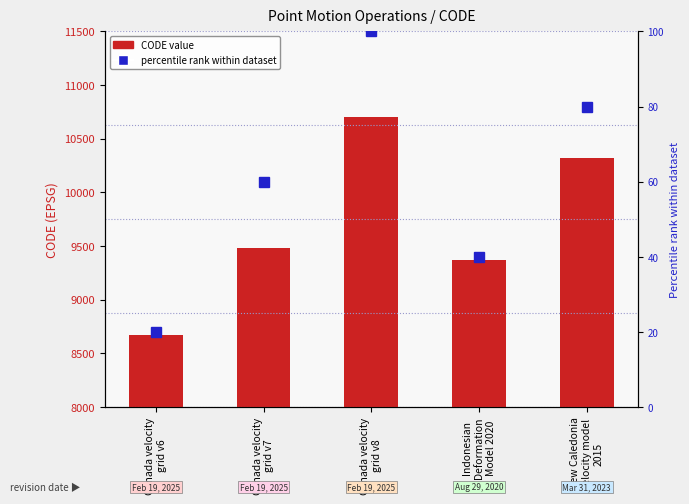

Between Canada velocity
grid v7 and New Caledonia
velocity model
2015, which series saw the biggest shift?

CODE value